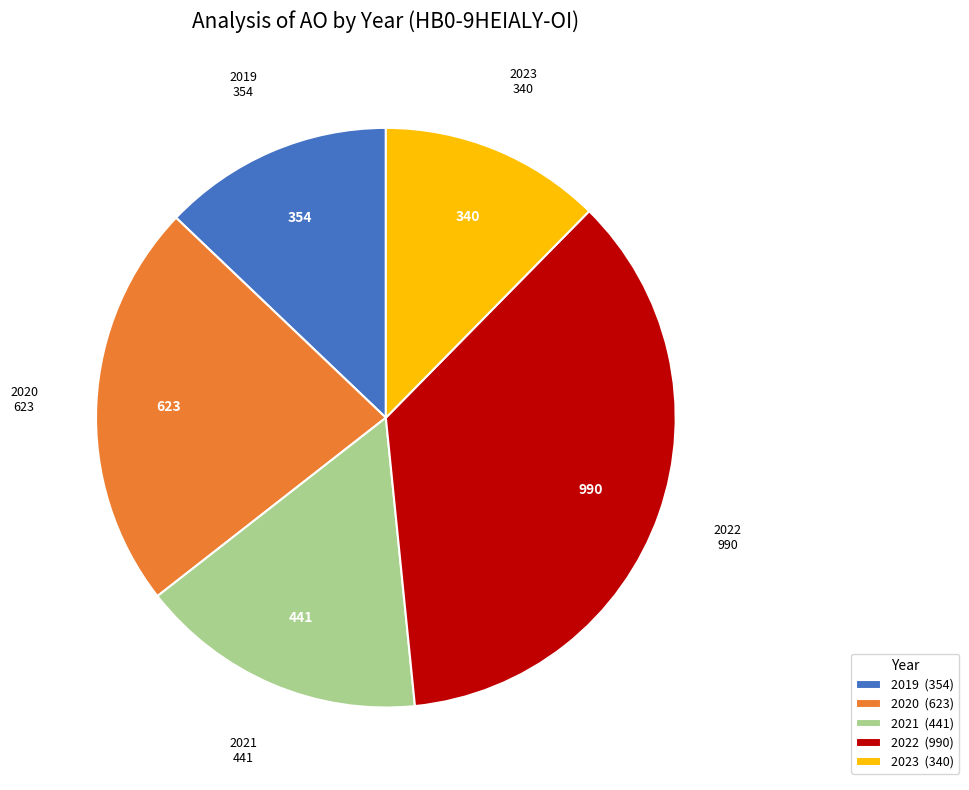

The 2023 slice represents 12% of the pie. True or false?

True